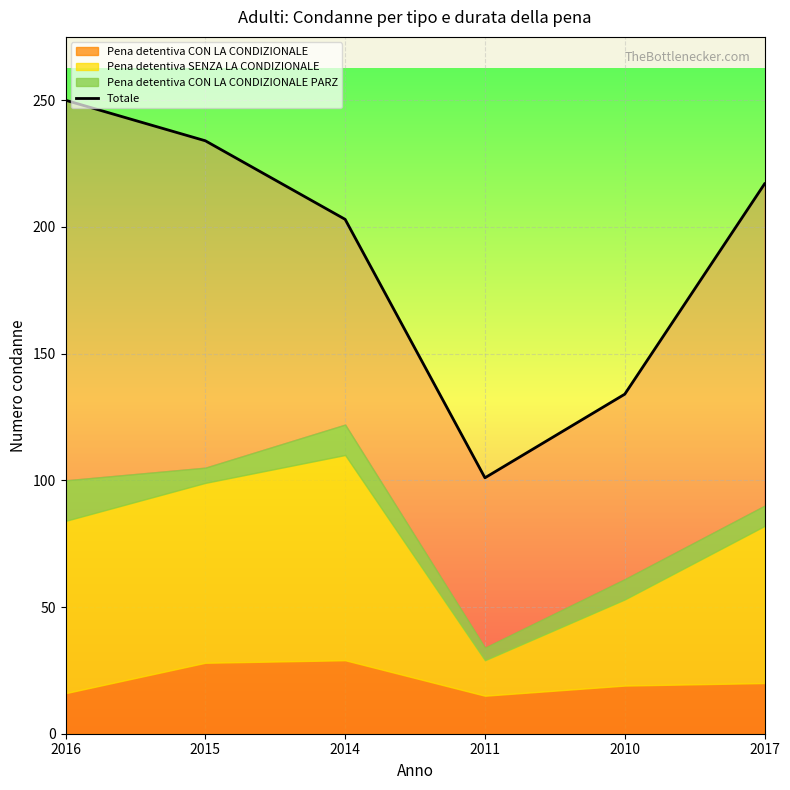

What is the difference between the maximum and minimum values?

149